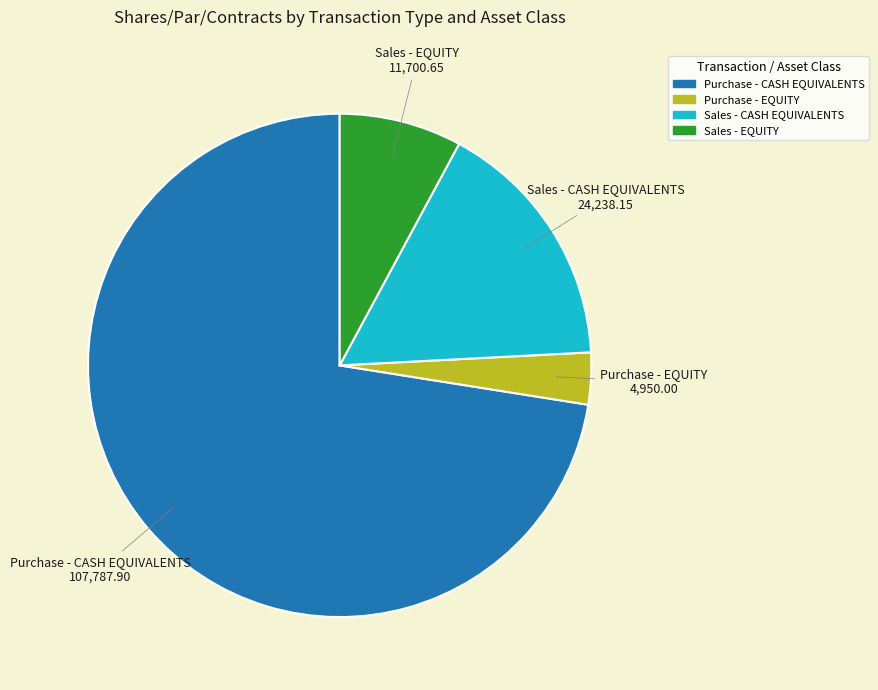

Which has a higher value, Purchase - CASH EQUIVALENTS or Sales - EQUITY?

Purchase - CASH EQUIVALENTS